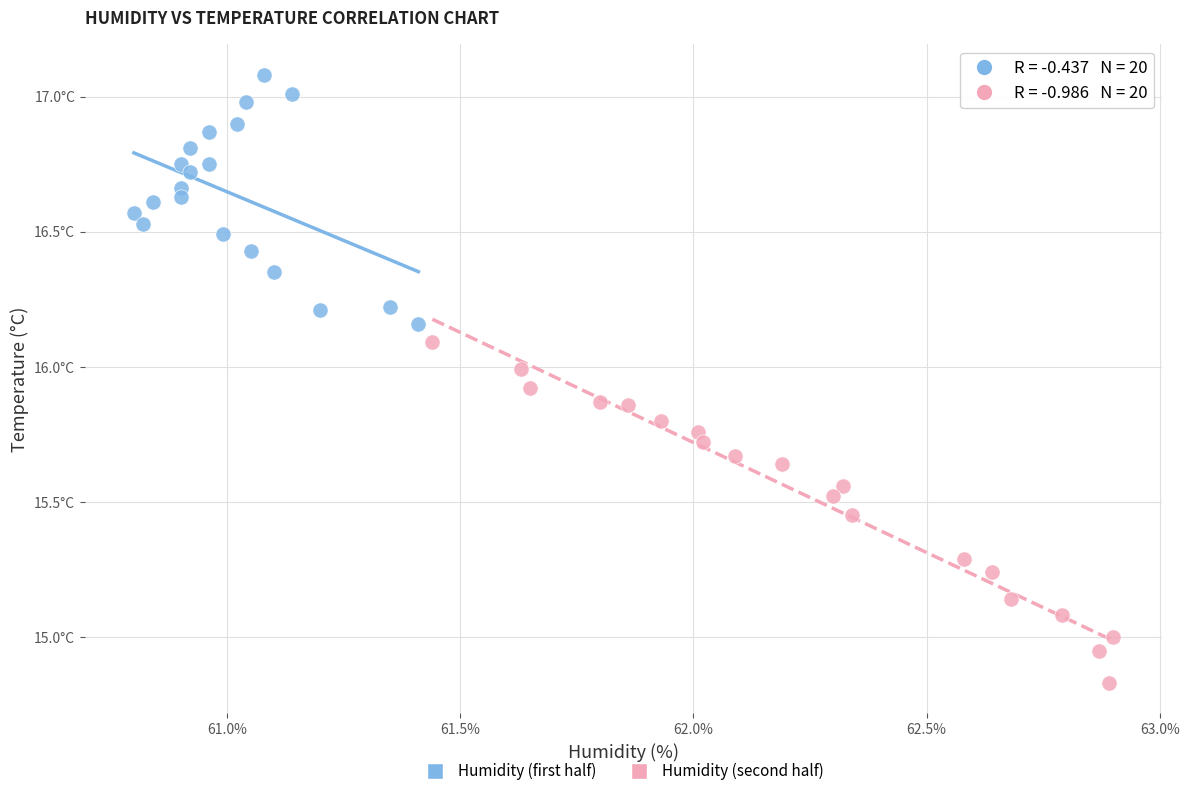

What are all the series names shown in the legend?

Humidity (first half), Humidity (second half)